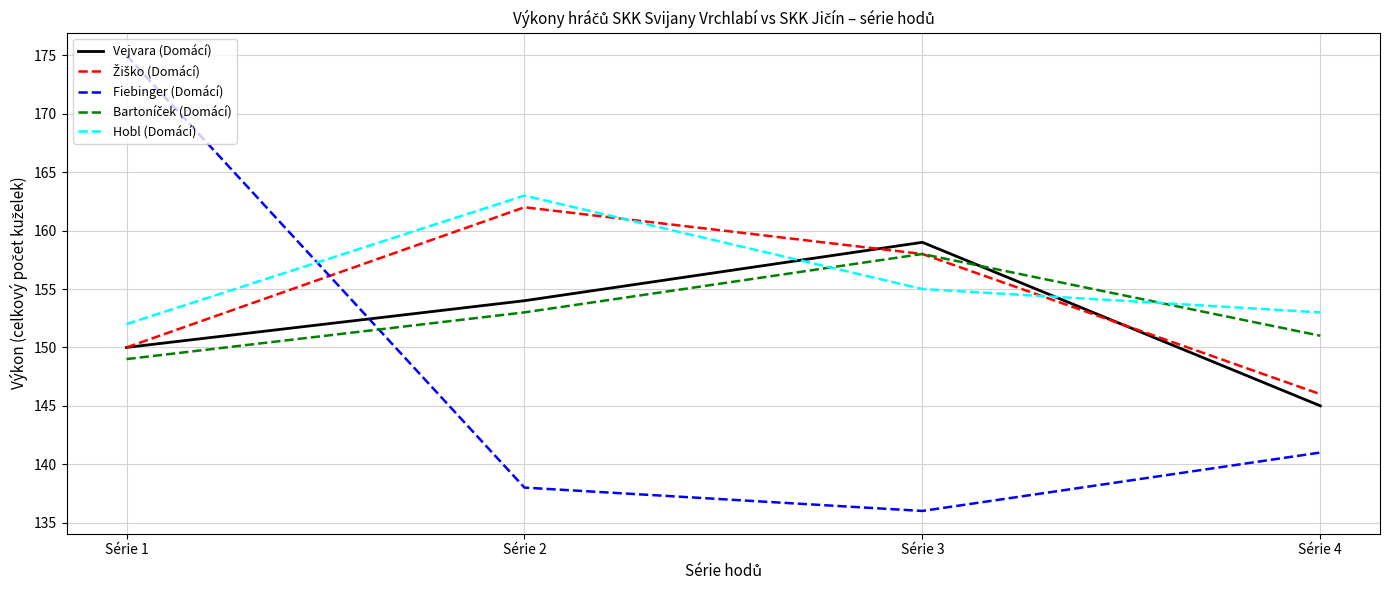

Rank the categories by Hobl (Domácí) value from lowest to highest.

Série 1, Série 4, Série 3, Série 2